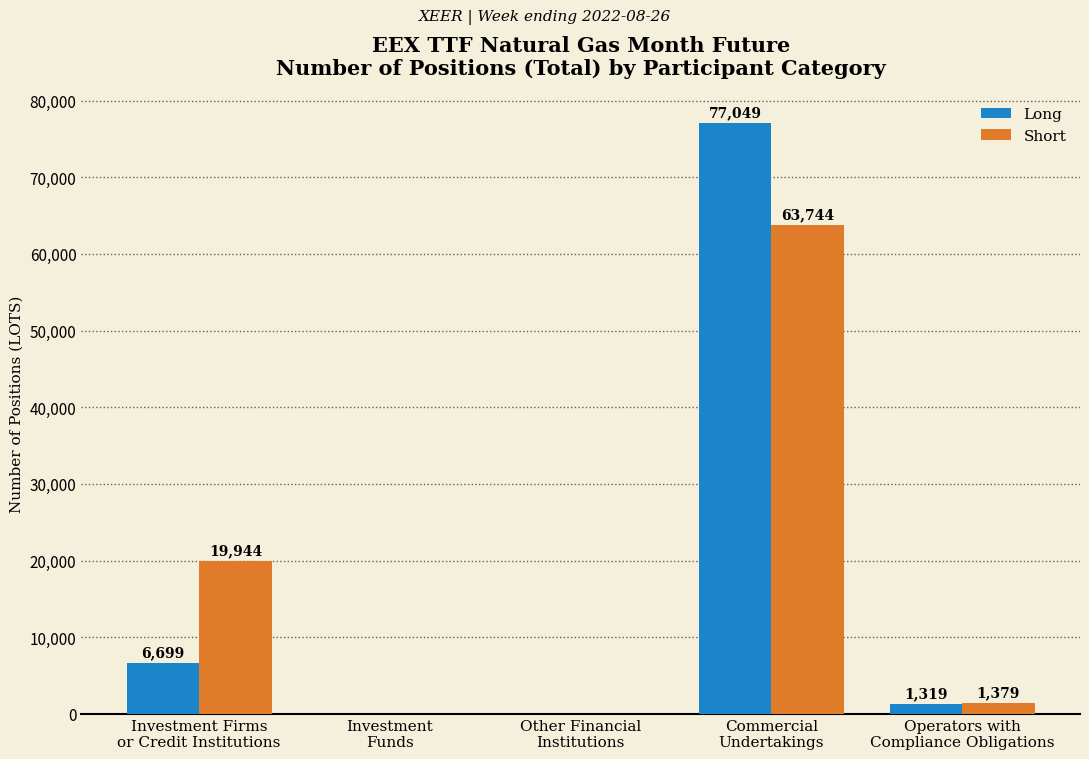

Does the chart contain stacked bars?

No